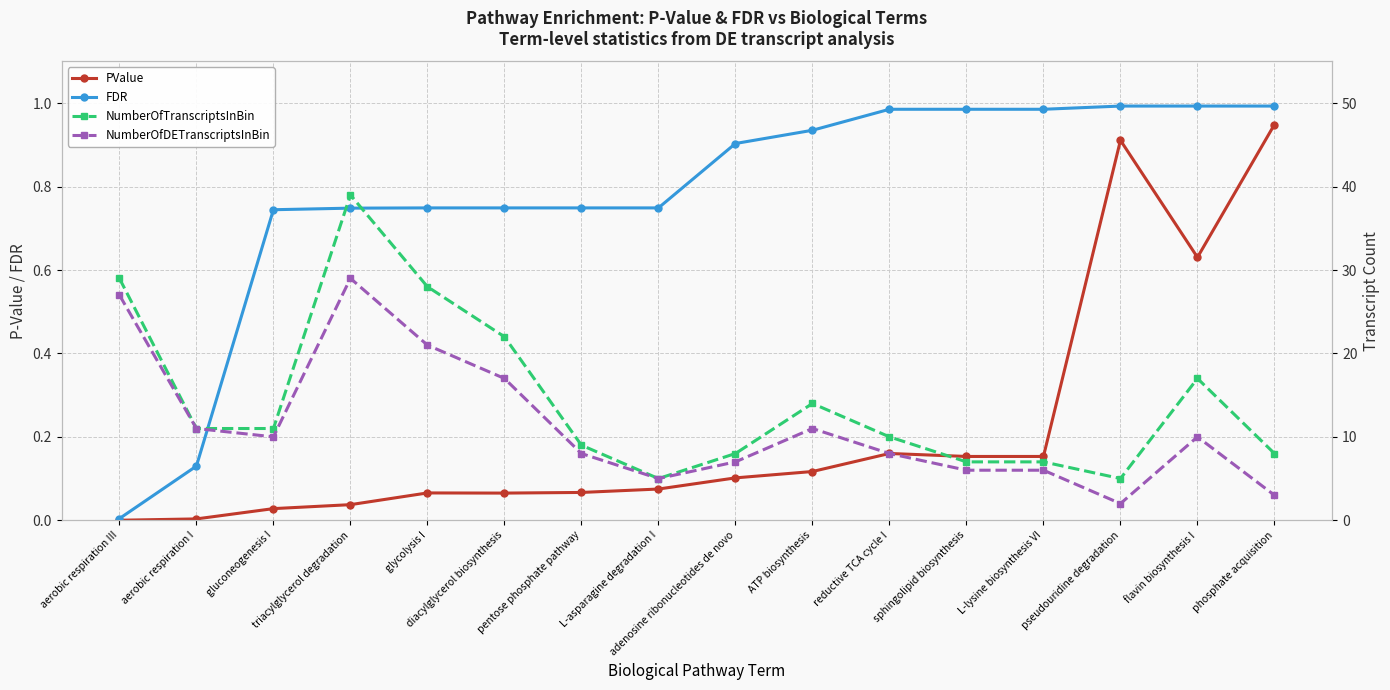

Reading right to left, extract all data points from this chart.

PValue: 0.9	0.6	0.9	0.2	0.2	0.2	0.1	0.1	0.1	0.1	0.1	0.1	0.0	0.0	0.0	0.0
FDR: 1.0	1.0	1.0	1.0	1.0	1.0	0.9	0.9	0.7	0.7	0.7	0.7	0.7	0.7	0.1	0.0
NumberOfTranscriptsInBin: 8.0	17.0	5.0	7.0	7.0	10.0	14.0	8.0	5.0	9.0	22.0	28.0	39.0	11.0	11.0	29.0
NumberOfDETranscriptsInBin: 3.0	10.0	2.0	6.0	6.0	8.0	11.0	7.0	5.0	8.0	17.0	21.0	29.0	10.0	11.0	27.0